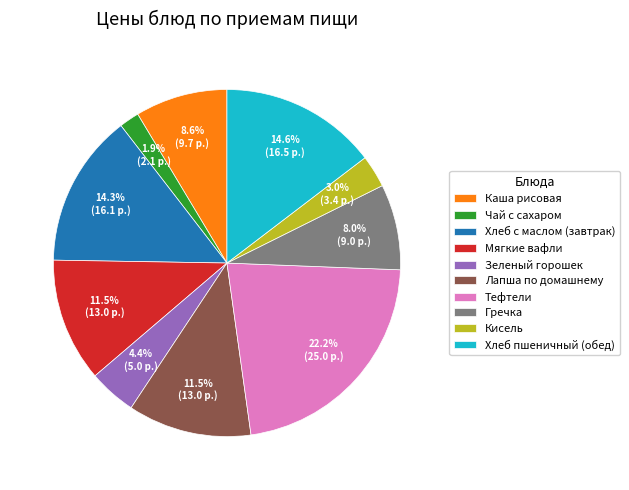

Combined, do Чай с сахаром and Хлеб с маслом (завтрак) account for over 50%?

No